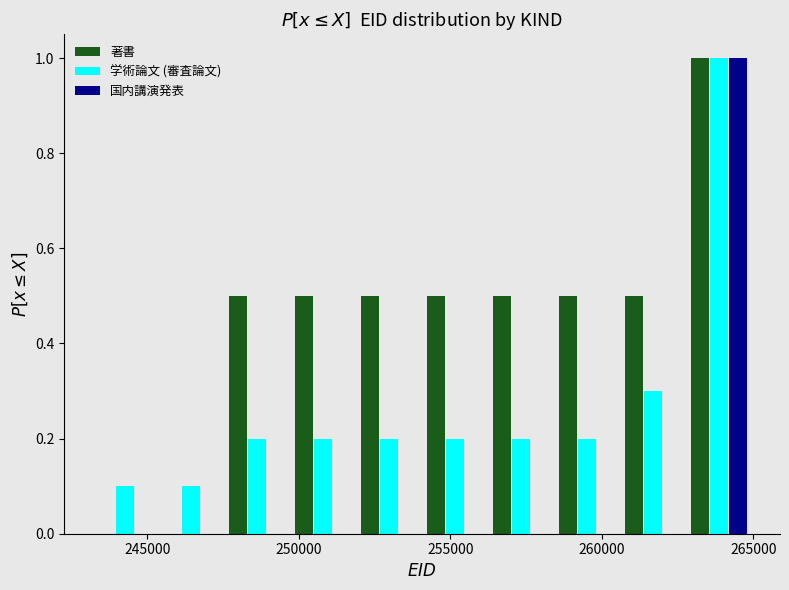

Reading left to right, transcribe this chart: for each range on the x-axis, give the height of each series' bar. Neither the bar edges nor the heights are printed on the chart, so give them approximately, as read against the axes.

243000 to 245500: 著書=0	学術論文 (審査論文)=0.1	国内講演発表=0
245500 to 247500: 著書=0	学術論文 (審査論文)=0.1	国内講演発表=0
247500 to 249500: 著書=0.5	学術論文 (審査論文)=0.2	国内講演発表=0
249500 to 252000: 著書=0.5	学術論文 (審査論文)=0.2	国内講演発表=0
252000 to 254000: 著書=0.5	学術論文 (審査論文)=0.2	国内講演発表=0
254000 to 256000: 著書=0.5	学術論文 (審査論文)=0.2	国内講演発表=0
256000 to 258500: 著書=0.5	学術論文 (審査論文)=0.2	国内講演発表=0
258500 to 260500: 著書=0.5	学術論文 (審査論文)=0.2	国内講演発表=0
260500 to 263000: 著書=0.5	学術論文 (審査論文)=0.3	国内講演発表=0
263000 to 265000: 著書=1.0	学術論文 (審査論文)=1.0	国内講演発表=1.0